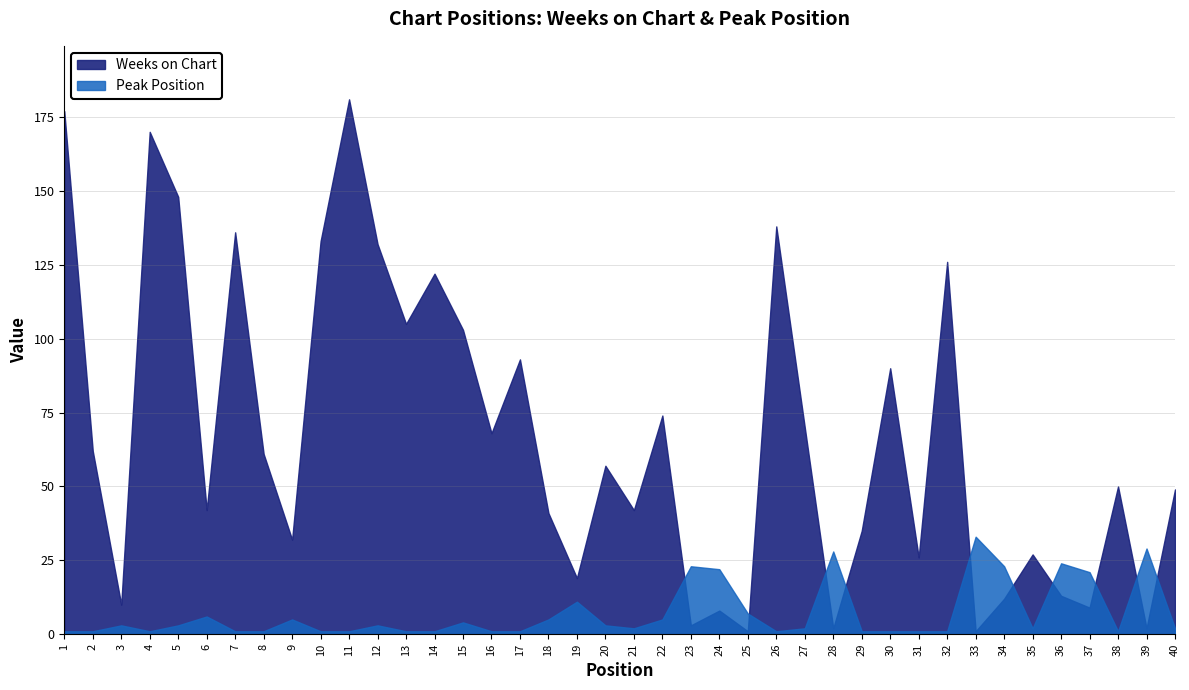

Reading left to right, list all the values displayed in this chart.

Weeks on Chart: 177	62	10	170	148	42	136	61	32	133	181	132	105	122	103	68	93	41	19	57	42	74	3	8	1	138	70	2	35	90	26	126	1	12	27	13	9	50	2	49
Peak Position: 1	1	3	1	3	6	1	1	5	1	1	3	1	1	4	1	1	5	11	3	2	5	23	22	7	1	2	28	1	1	1	1	33	23	2	24	21	1	29	2